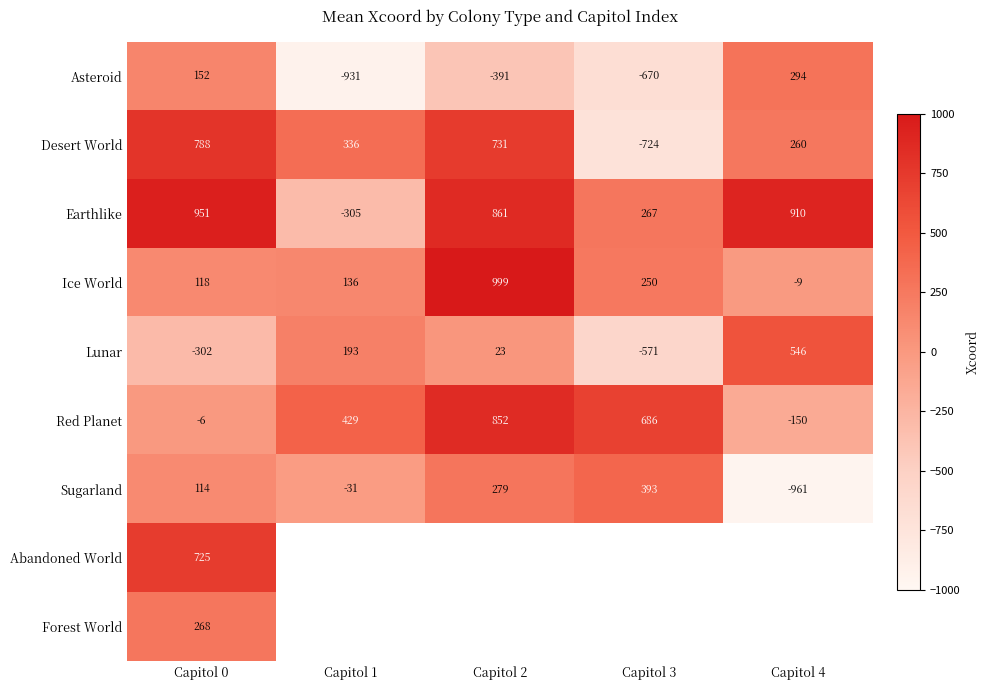

What is the highest value of the Red Planet series?

852